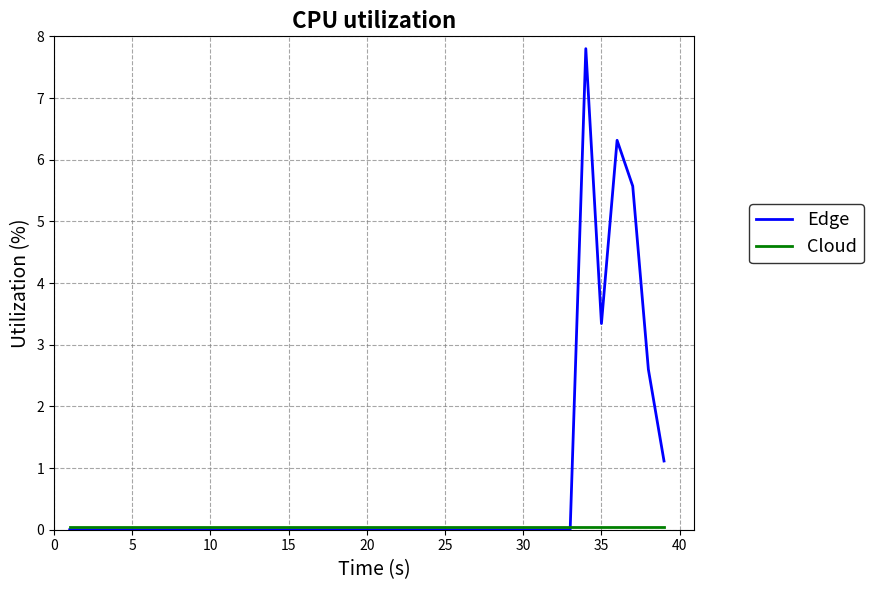

What is the greatest value displayed?

7.8